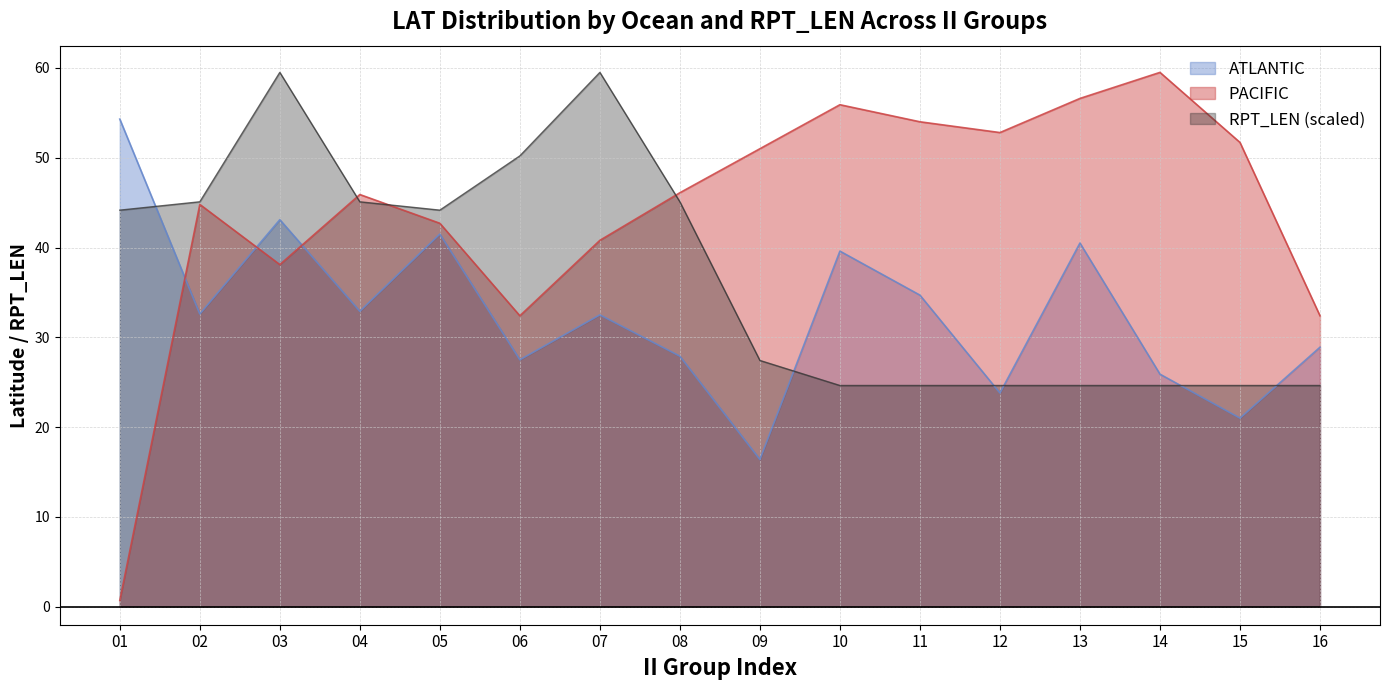

Rank the series by their average value, from highest to lowest.

PACIFIC, RPT_LEN (scaled), ATLANTIC